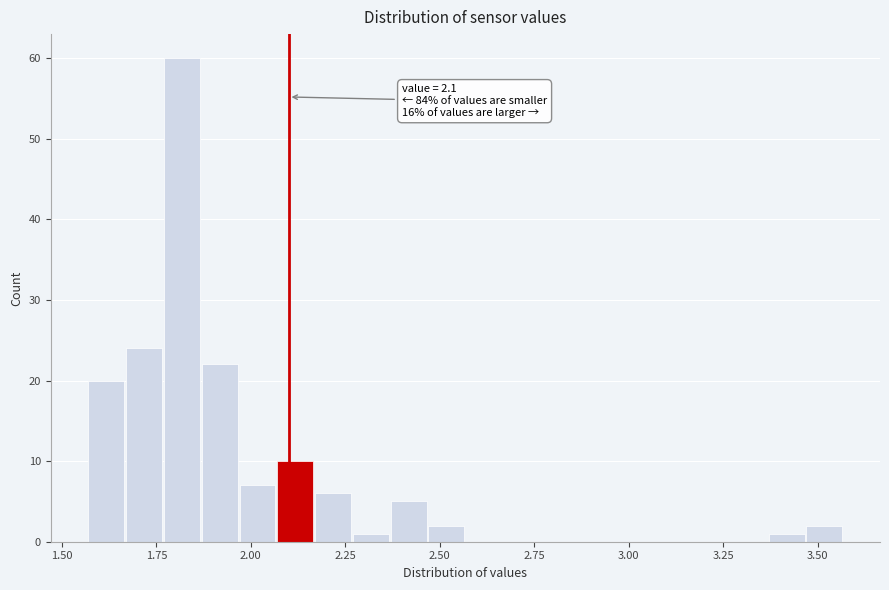

Read against the x-axis, roughly where is the centre of the tallest bar?

1.80